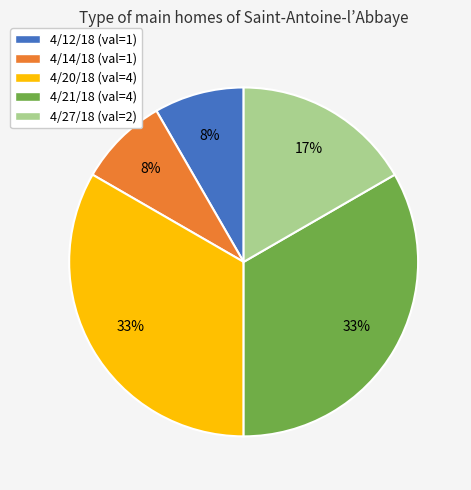

The 4/12/18 slice represents 8% of the pie. True or false?

True